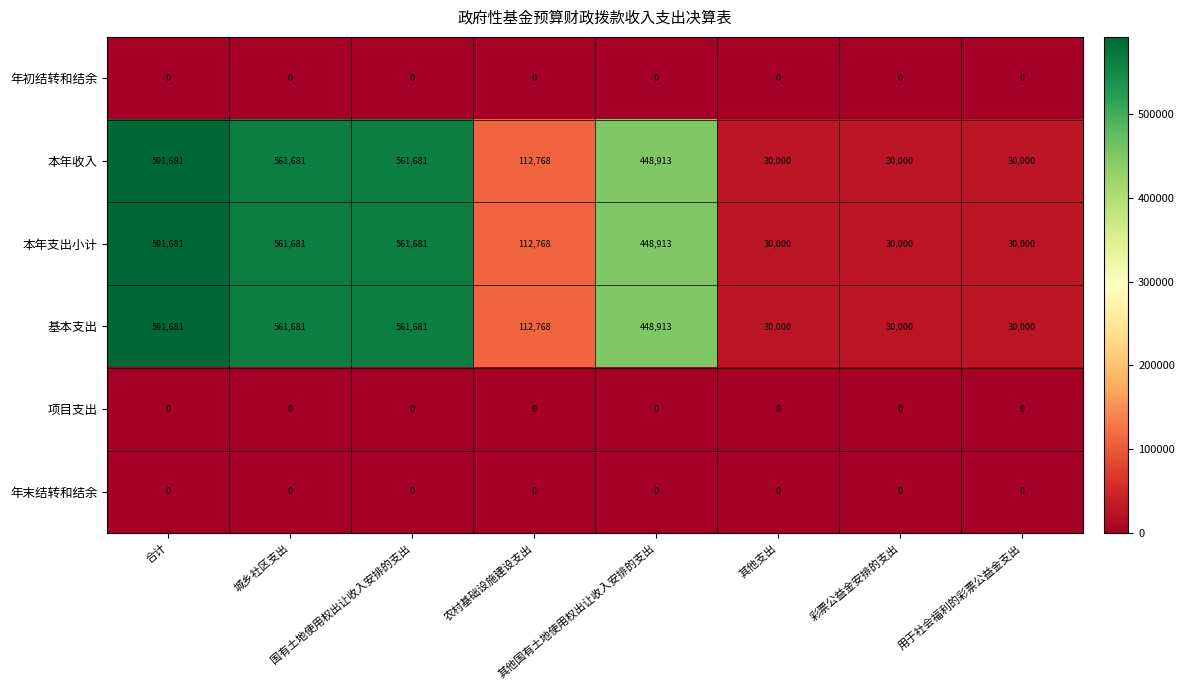

What is the difference between the second highest and minimum values in the 基本支出 series?

531681